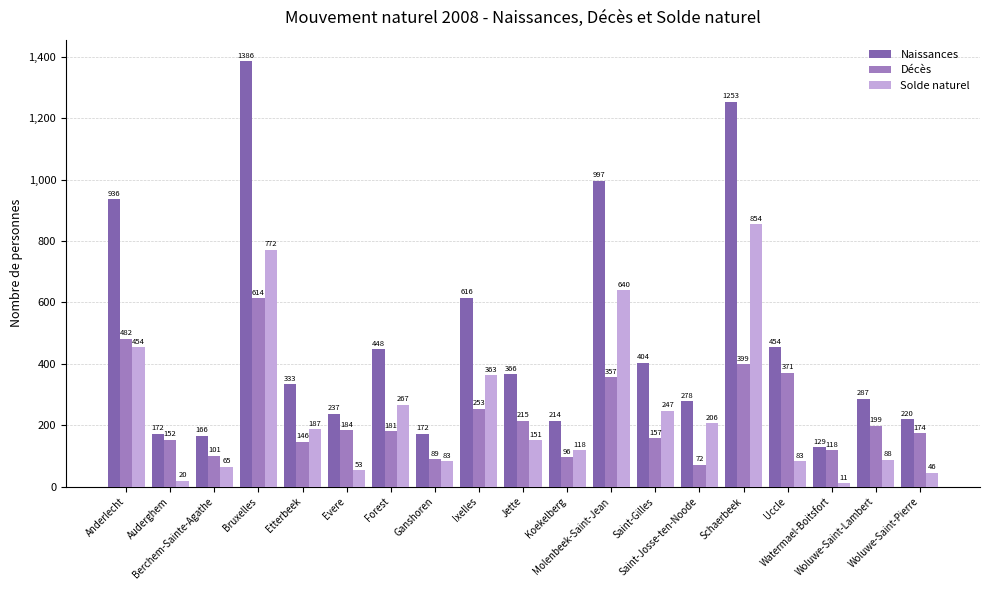

Which series has the widest spread of values?

Naissances